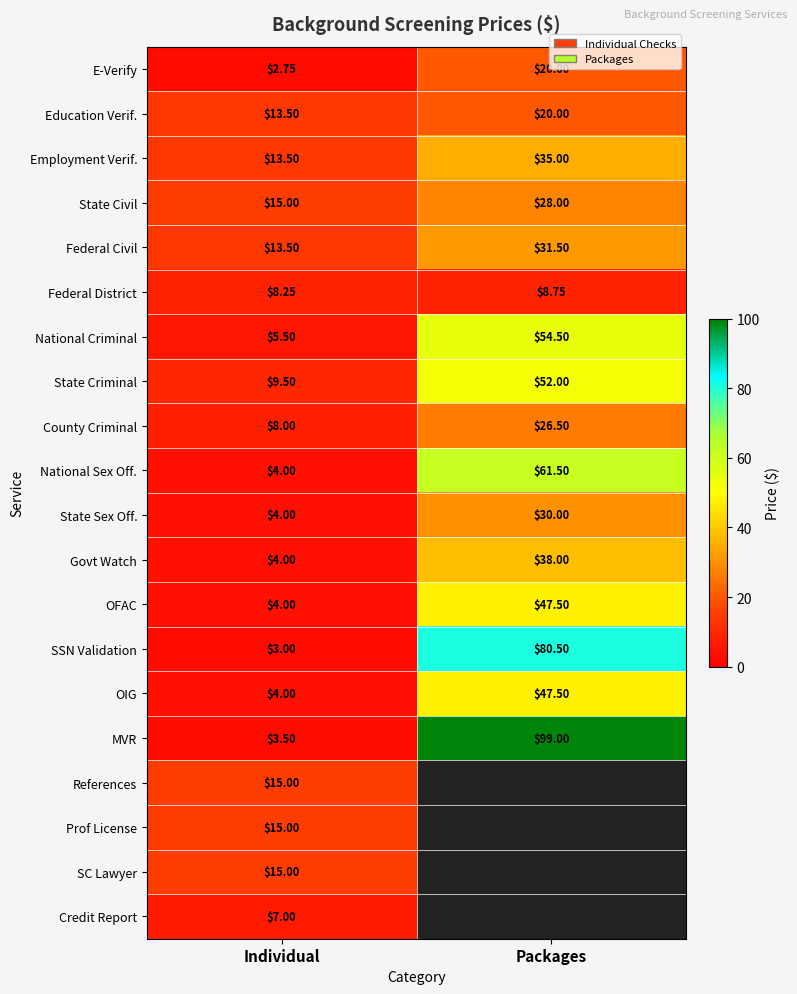

List the labels in order of National Sex Off. value, smallest first.

Individual, Packages